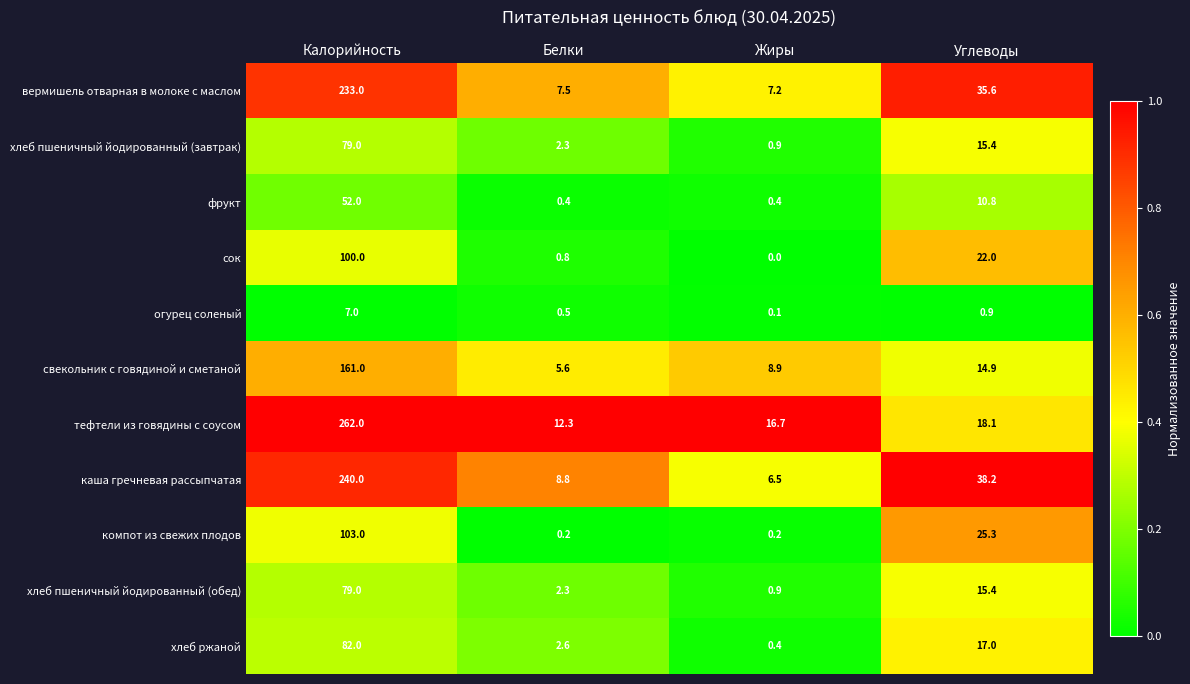

The value of вермишель отварная в молоке с маслом at Калорийность is 90.6. True or false?

False